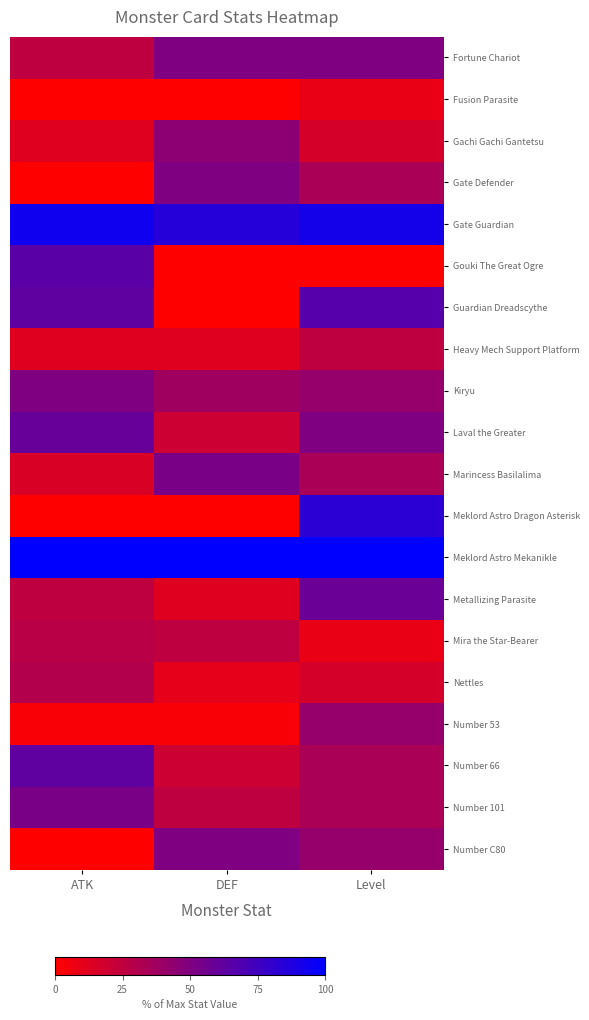

Count the number of categories in the chart.

3